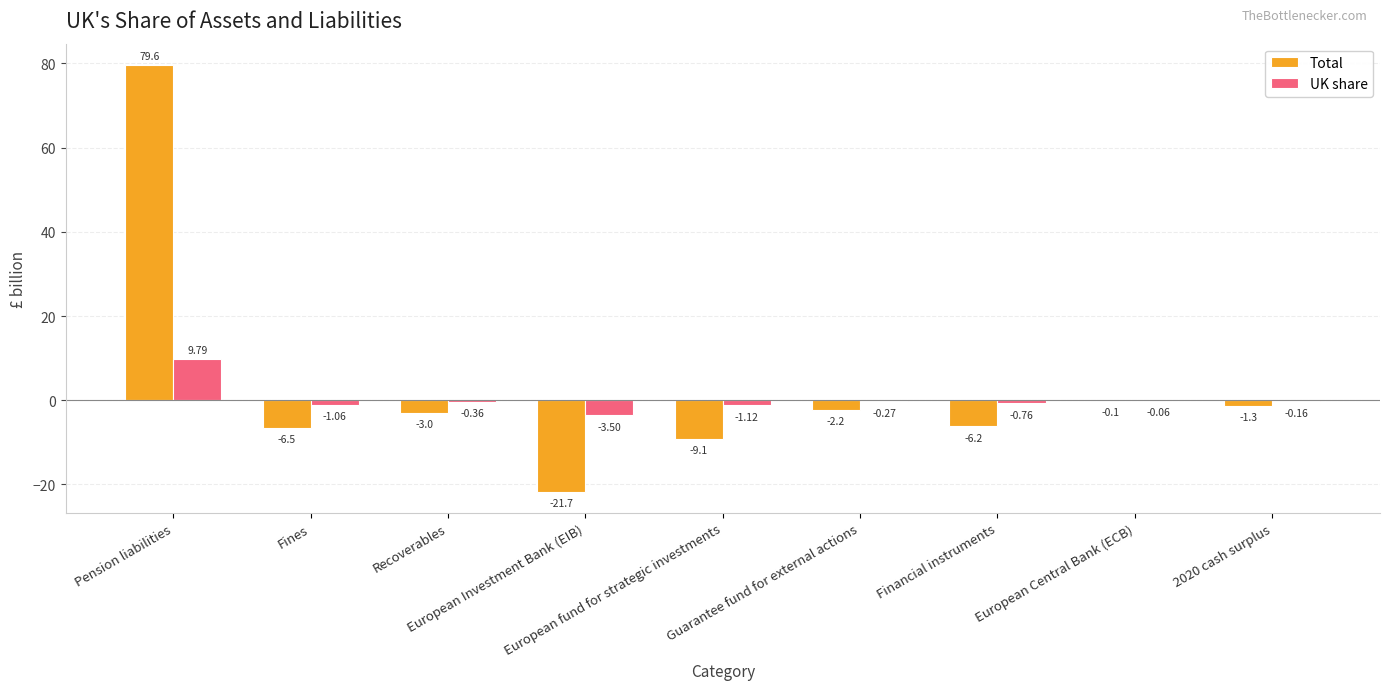

Which series has the largest total across all categories?

Total